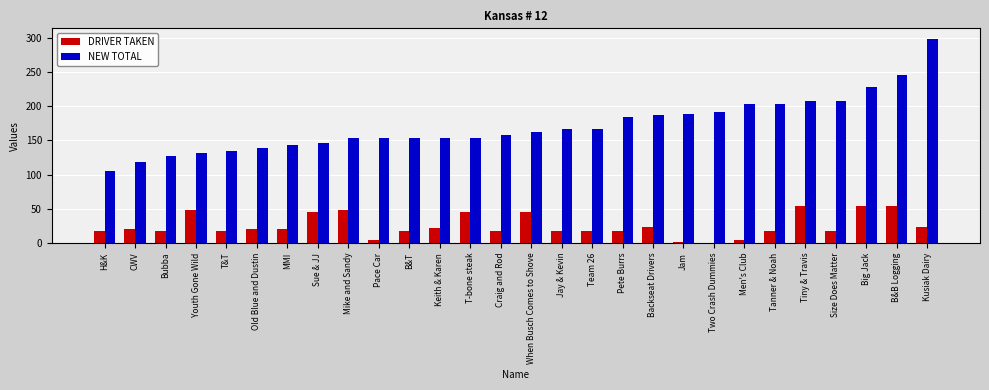

What is the sum of the DRIVER TAKEN values at Craig and Rod and H&K?

34